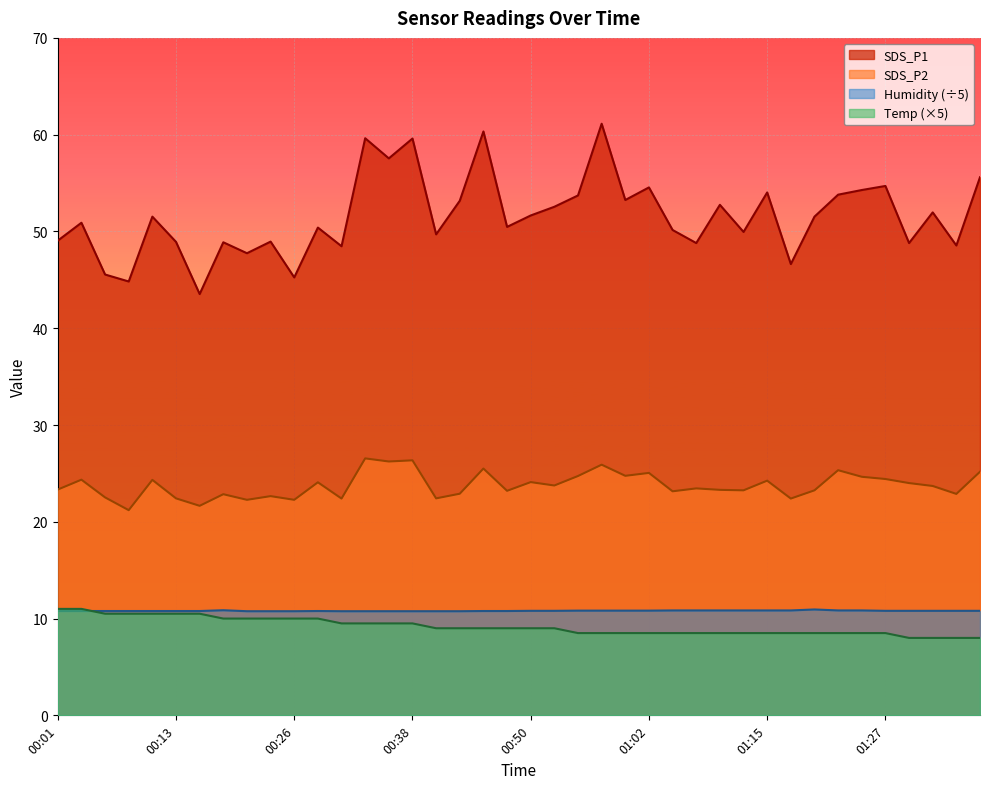

How many data points in SDS_P1 are above 51?

20